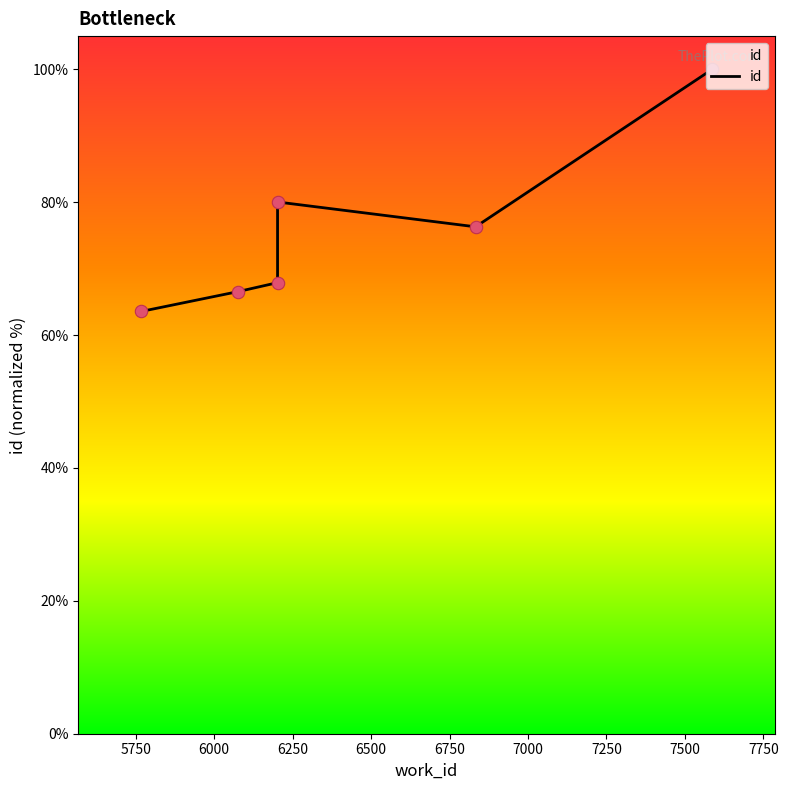

What is the change in value from 5767 to 6202?

+4.3